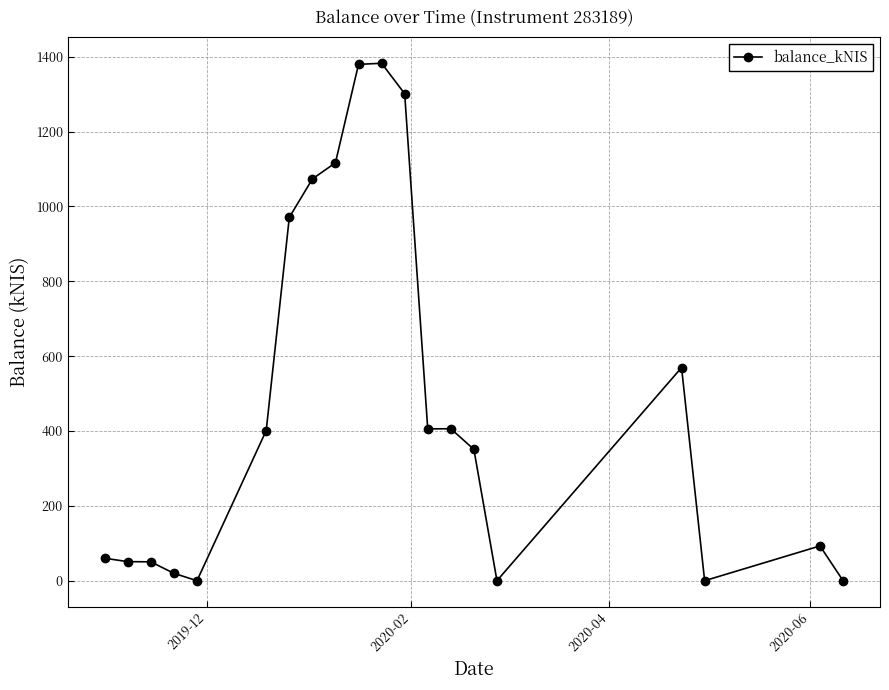

True or false: the data has more than 0 interior local peaks.

True